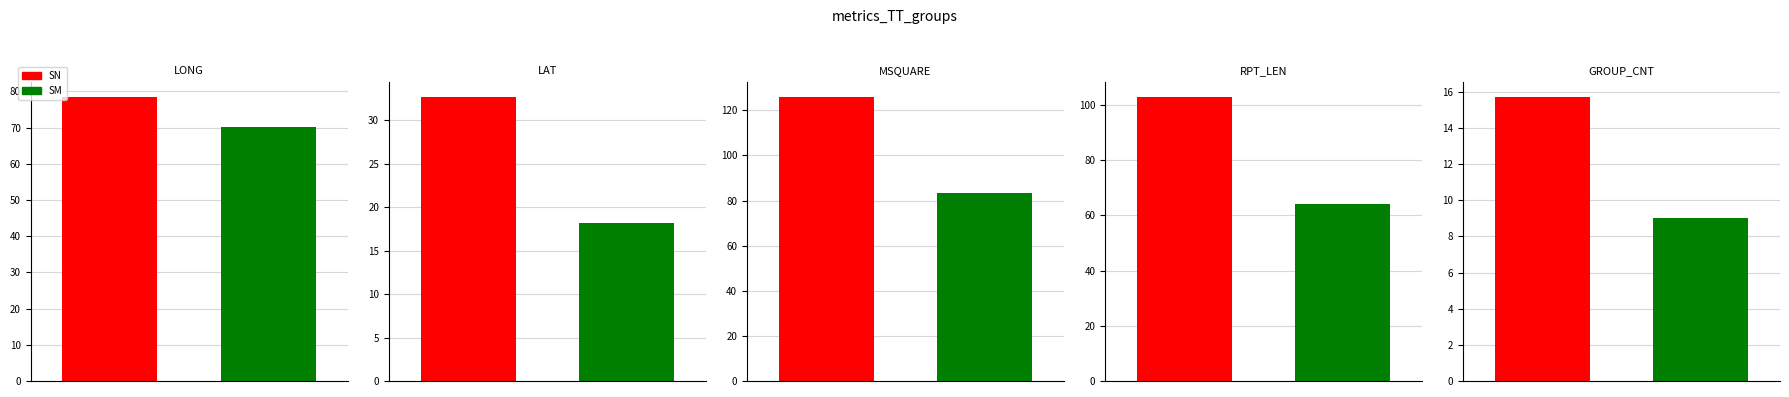

Count the SD values in the range 13 to 89.

4